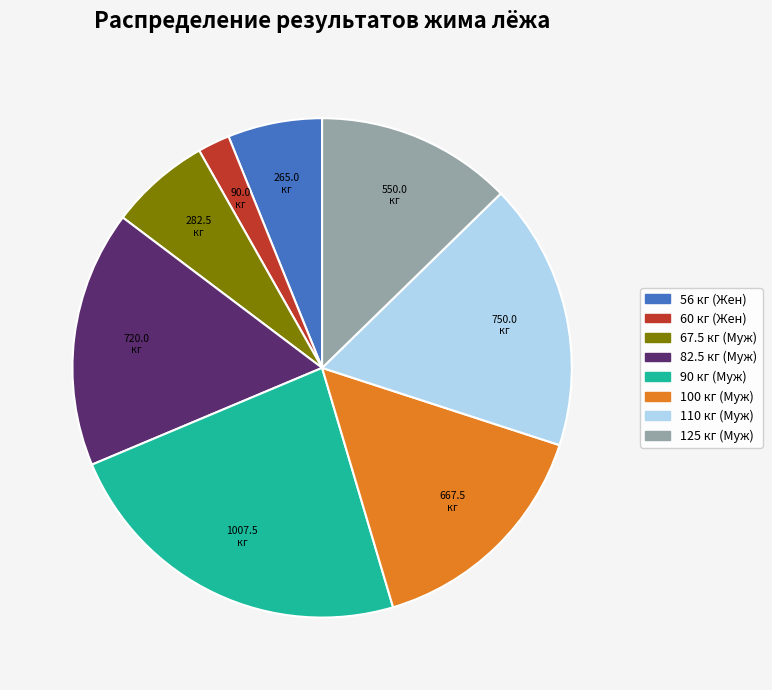

Is there a majority slice in this chart?

No